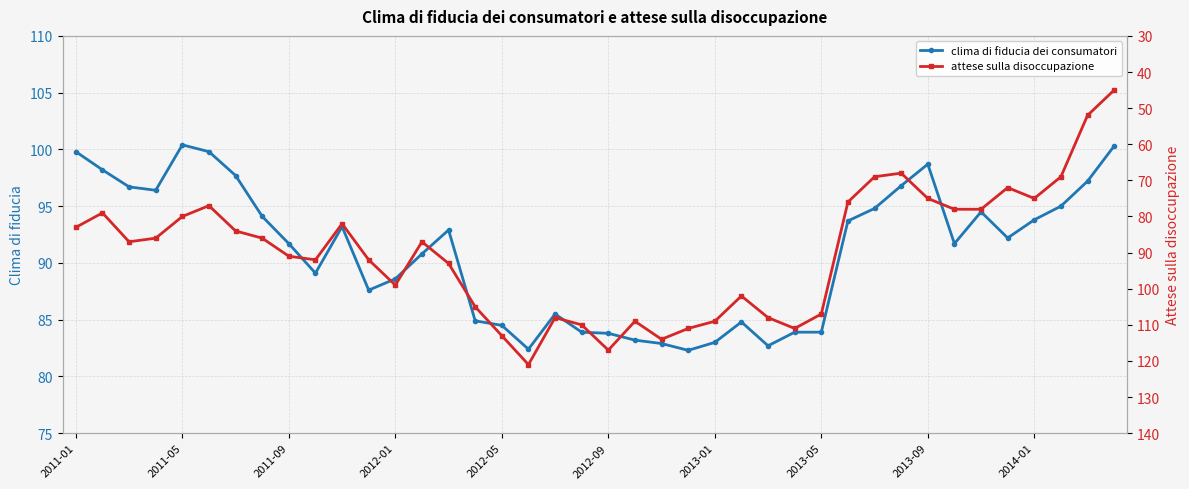

What is the lowest value of the clima di fiducia dei consumatori series?

82.3